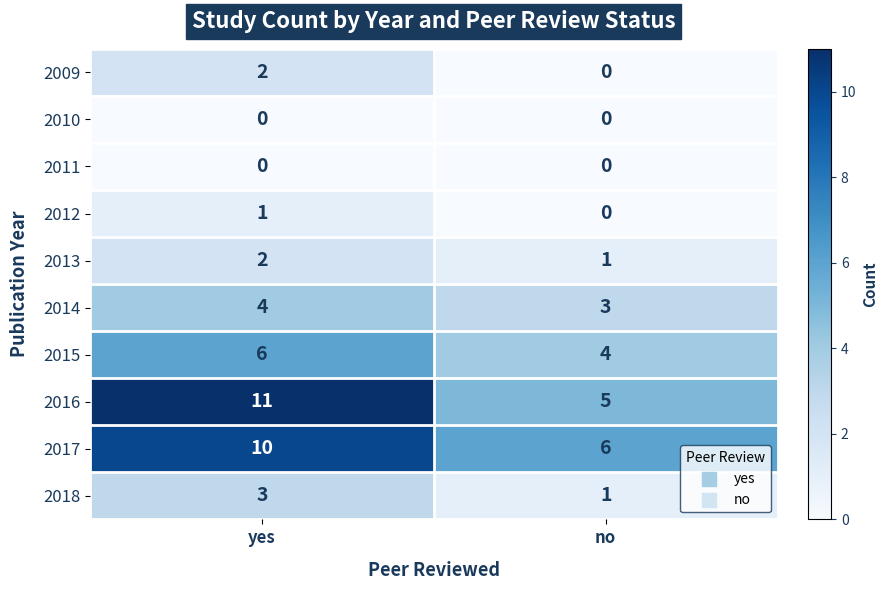

Which category has the lowest value in the 2018 series?

no